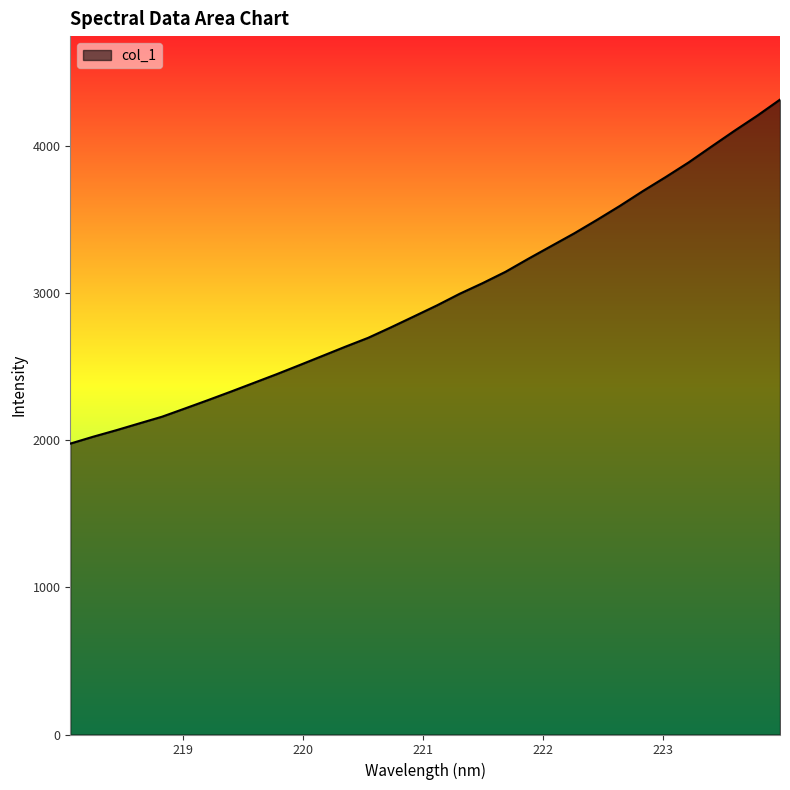

What is the smallest value displayed?

1978.4